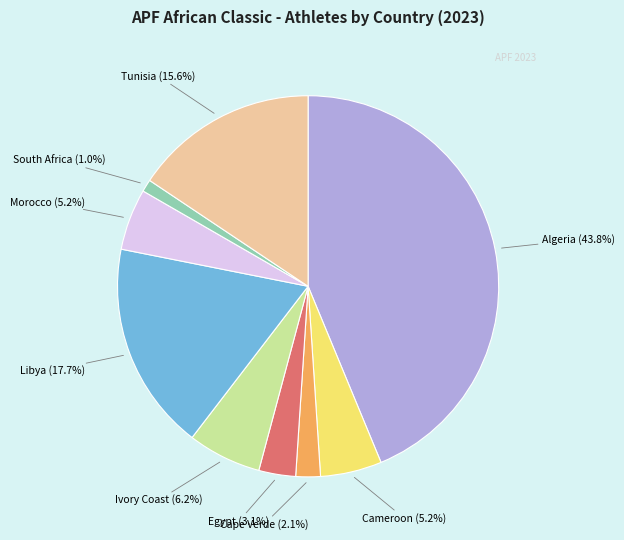

What percentage do Cameroon and Tunisia together represent?

20.8%